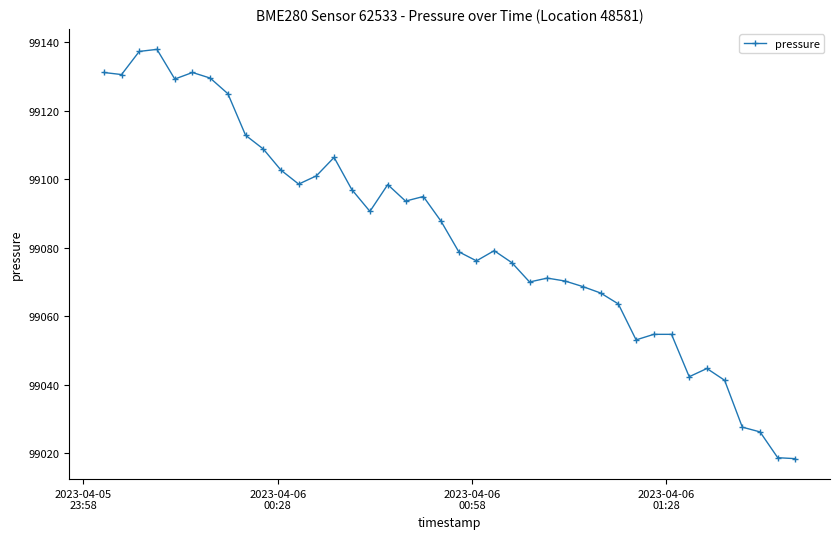

What is the value of the 7th point from the left?

99129.5